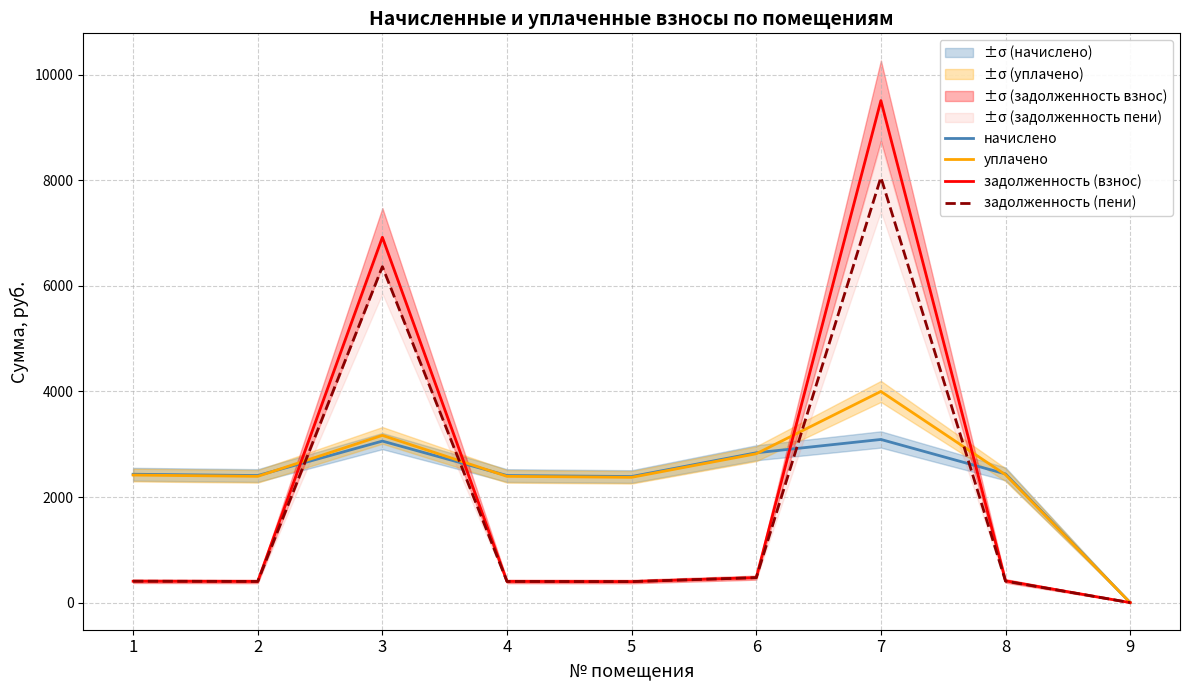

List the labels in order of задолженность (взнос) value, largest first.

7, 3, 6, 8, 1, 2, 4, 5, 9